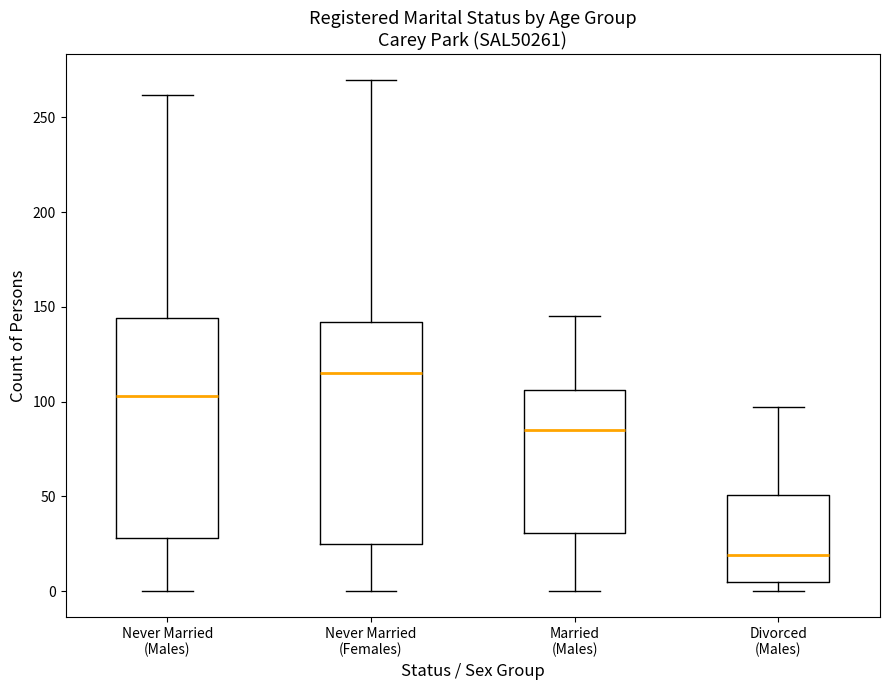

Which box's median line is the highest?

Never Married (Females)